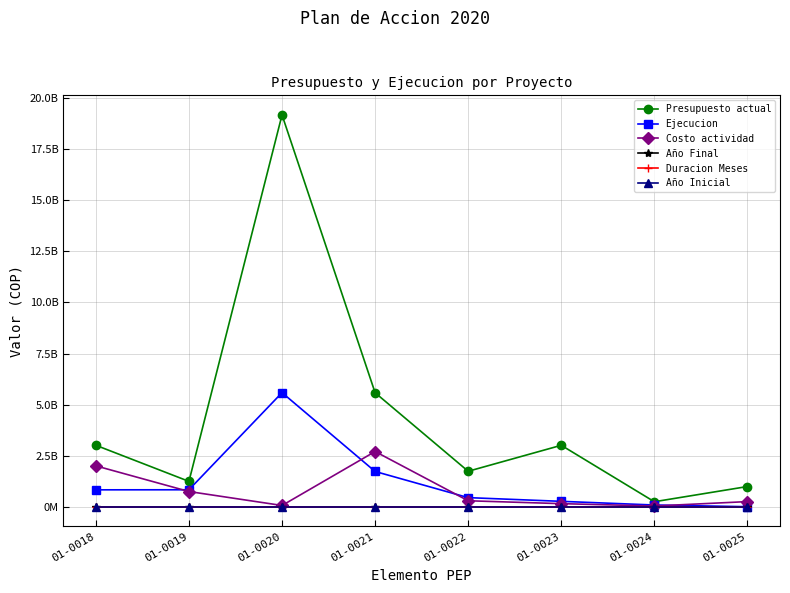

The Ejecucion series shows -2586287834 at 01-0025. True or false?

False